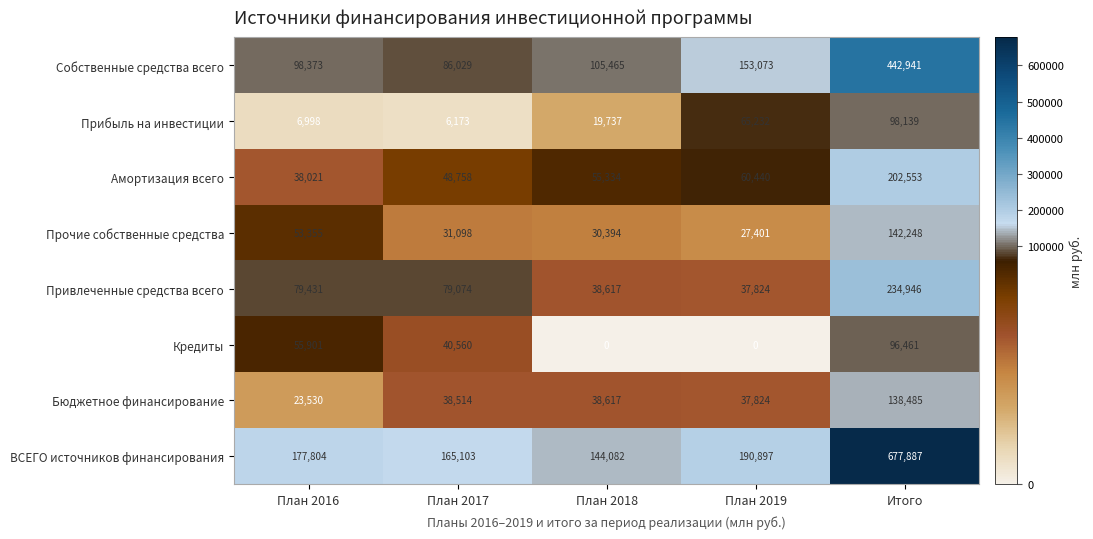

The Кредиты series shows 40560 at План 2017. True or false?

True